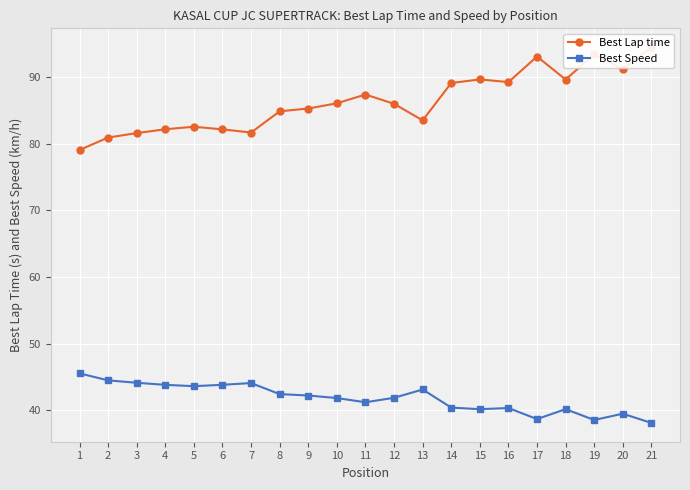

What is the difference between the highest and lowest values at 8?

42.4